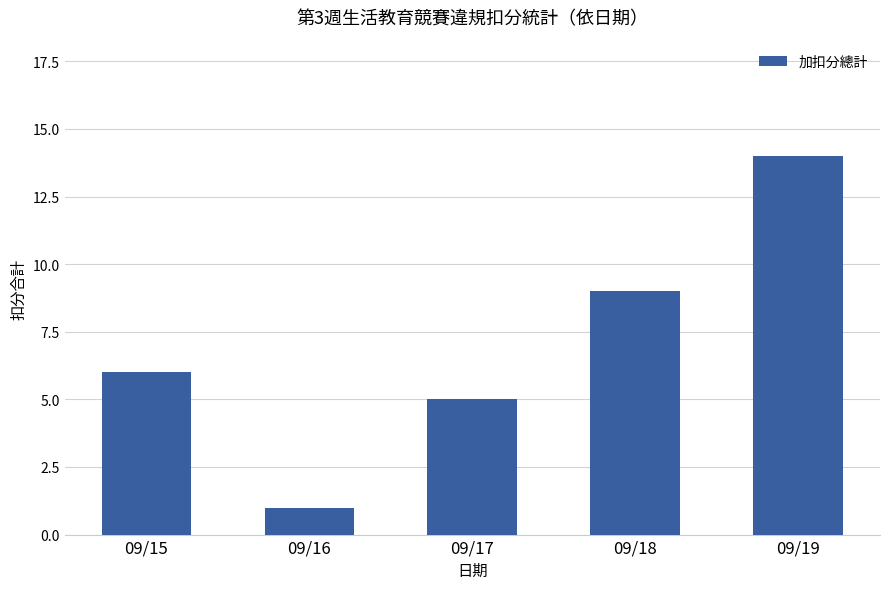

The chart shows a value of 15 at 09/18. True or false?

False